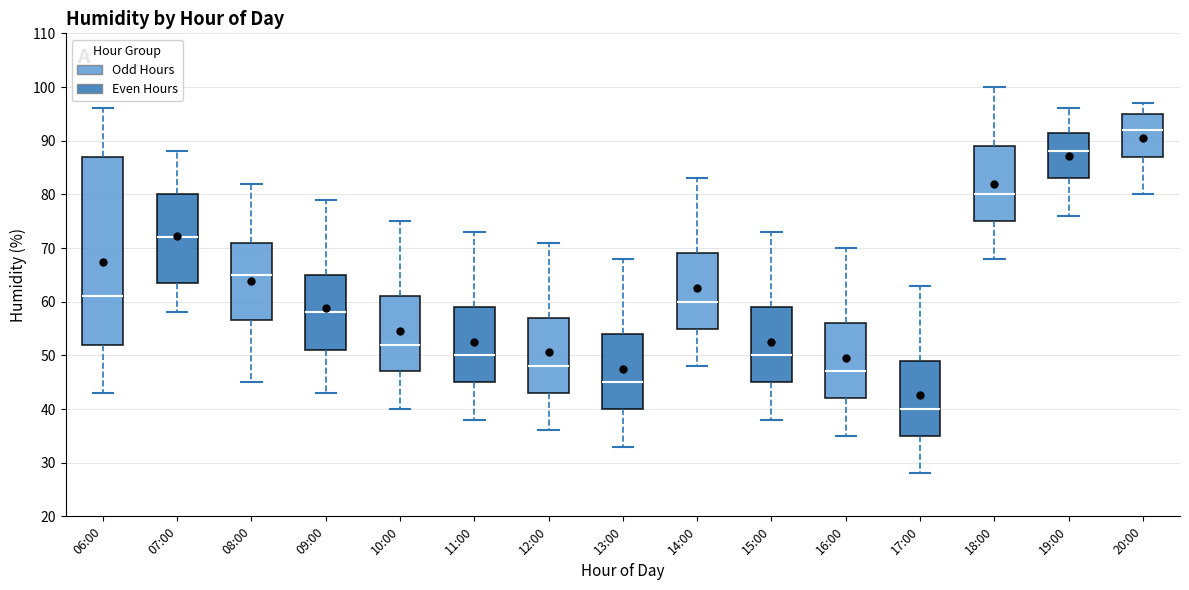

Where is the lower edge of the box for 13:00 on the y-axis? The values are not printed on the chart, so give them approximately, as read against the axis.

40